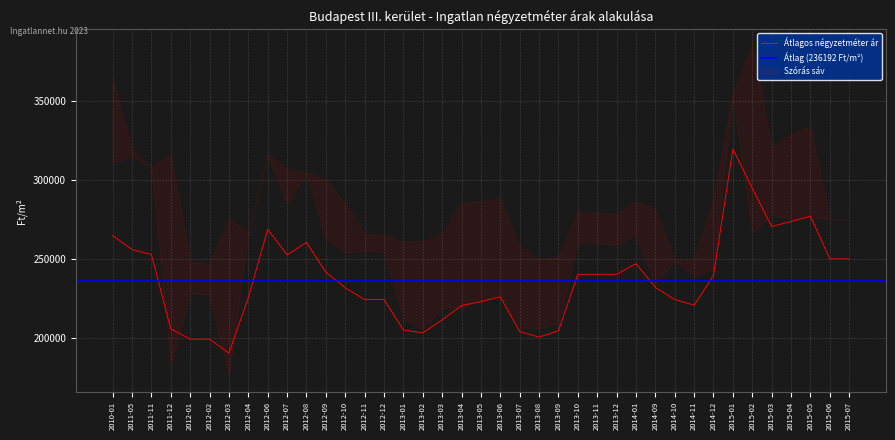

How many interior local peaks does the Szórás alsó határ series have?

13